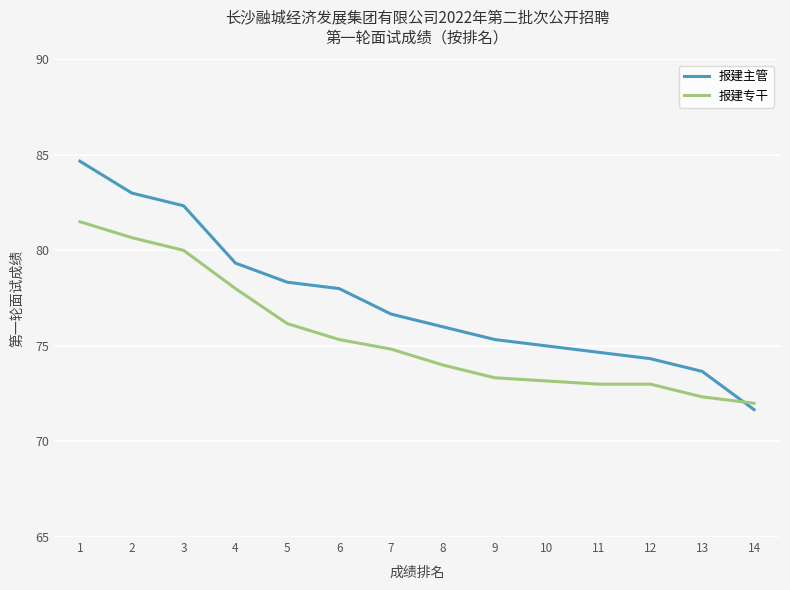

How many intersections are there between 报建主管 and 报建专干?

1